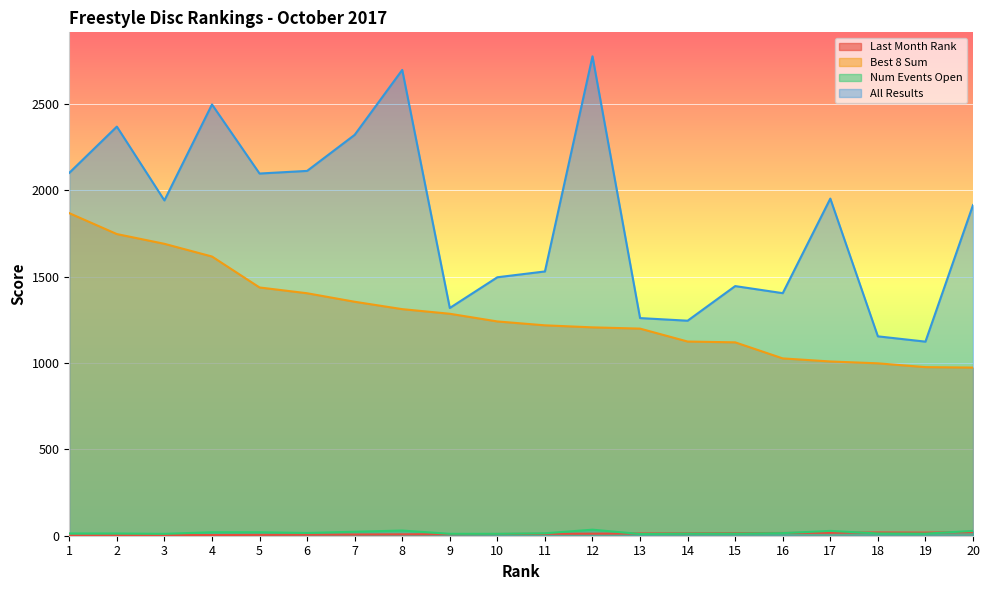

Reading left to right, list all the values displayed in this chart.

Last Month Rank: 1.0	2.0	3.0	4.0	5.0	6.0	7.0	8.0	9.0	10.0	11.0	12.0	13.0	14.0	15.0	16.0	17.0	19.0	18.0	21.0
Best 8 Sum: 1867.8	1746.8	1690.2	1616.8	1437.5	1404.0	1354.8	1312.0	1285.2	1240.8	1218.2	1206.5	1199.2	1124.4	1119.8	1026.8	1009.0	998.2	976.2	973.5
Num Events Open: 13.0	13.0	11.0	20.0	20.0	16.0	23.0	30.0	11.0	11.0	14.0	35.0	10.0	12.0	12.0	15.0	28.0	13.0	12.0	28.0
All Results: 2101.2	2368.9	1941.5	2497.2	2097.2	2112.5	2321.2	2697.2	1318.8	1496.6	1530.2	2776.1	1260.2	1245.0	1445.5	1404.5	1952.1	1154.5	1123.8	1914.7